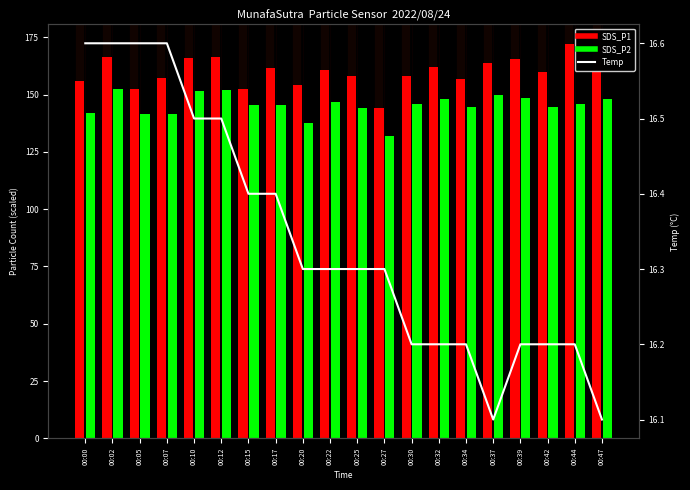

What is the sum of all SDS_P2 values?

2907.4